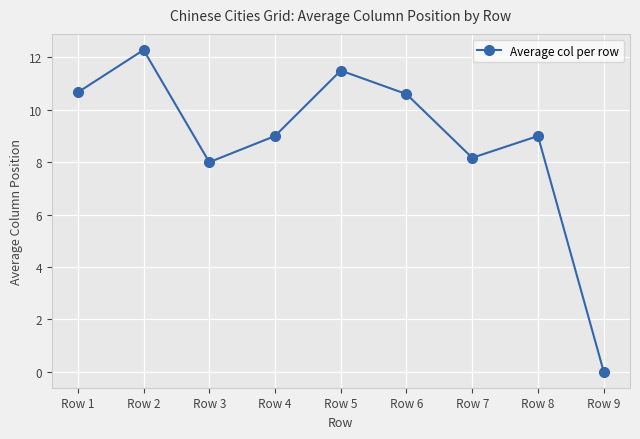

What is the change in value from Row 1 to Row 3?

-2.7